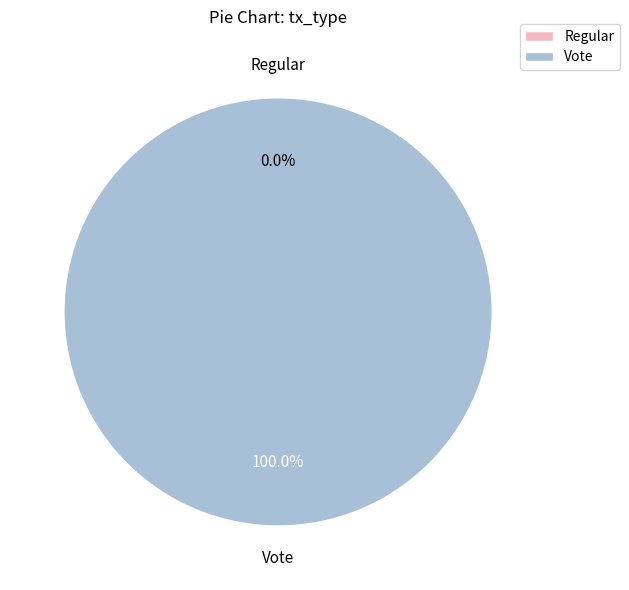

Combined, do Regular and Vote account for over 50%?

Yes